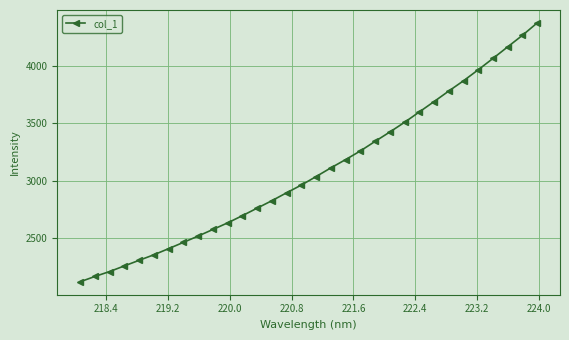

What is the smallest value displayed?

2116.2